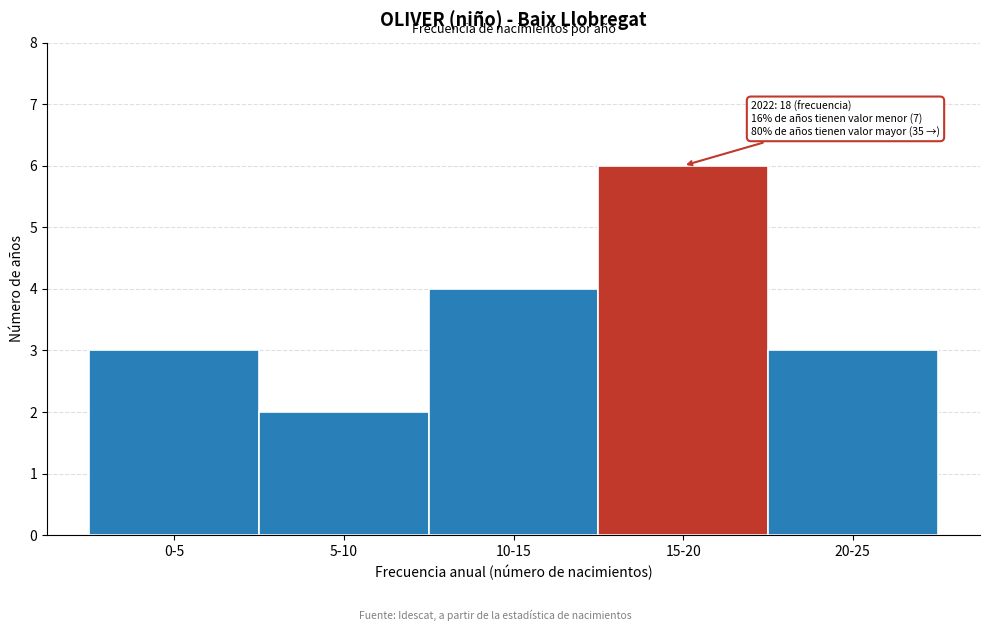

Reading left to right, transcribe all the data shown in this chart.

0-5=3	5-10=2	10-15=4	15-20=6	20-25=3